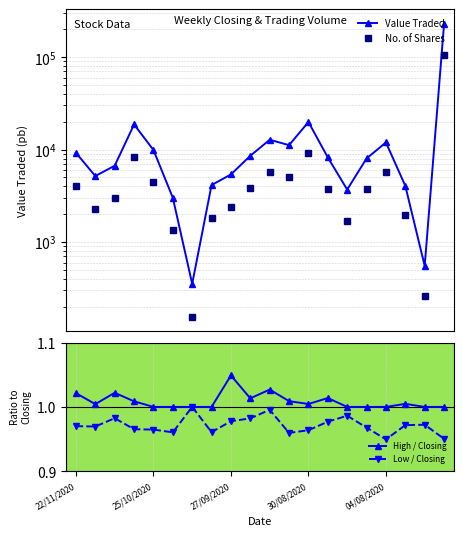

Where does the No. of Shares series first go above 3759?

22/11/2020